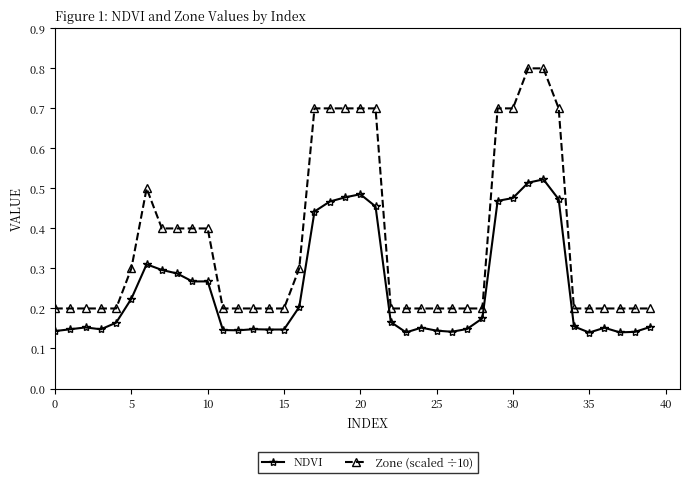

What is the sum of all Zone (scaled ÷10) values?

14.5